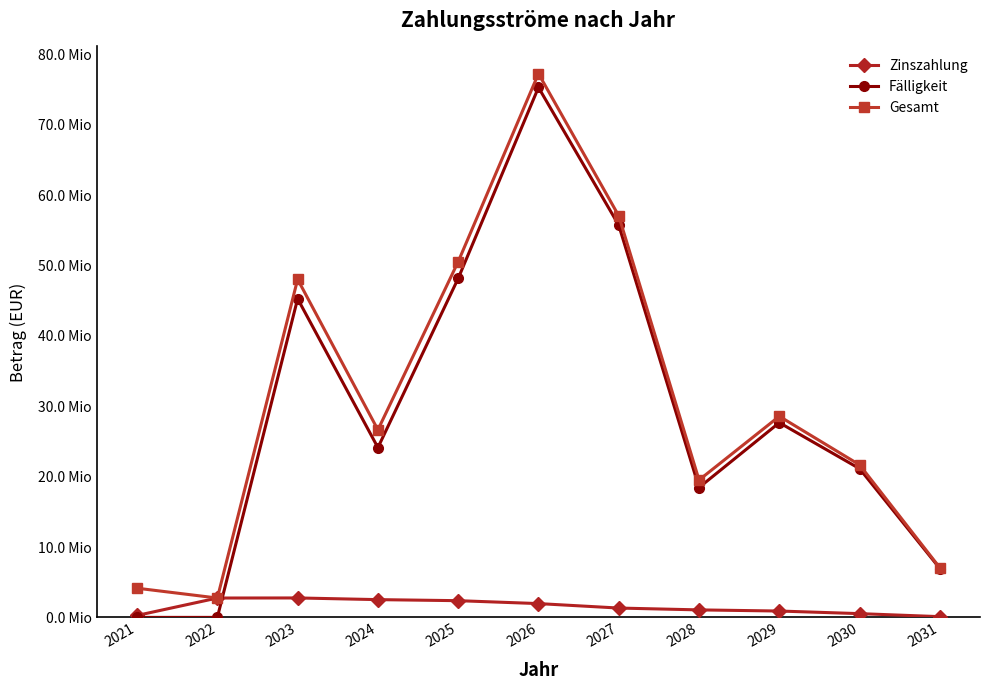

At which label is Zinszahlung closest to 1435380?

2027